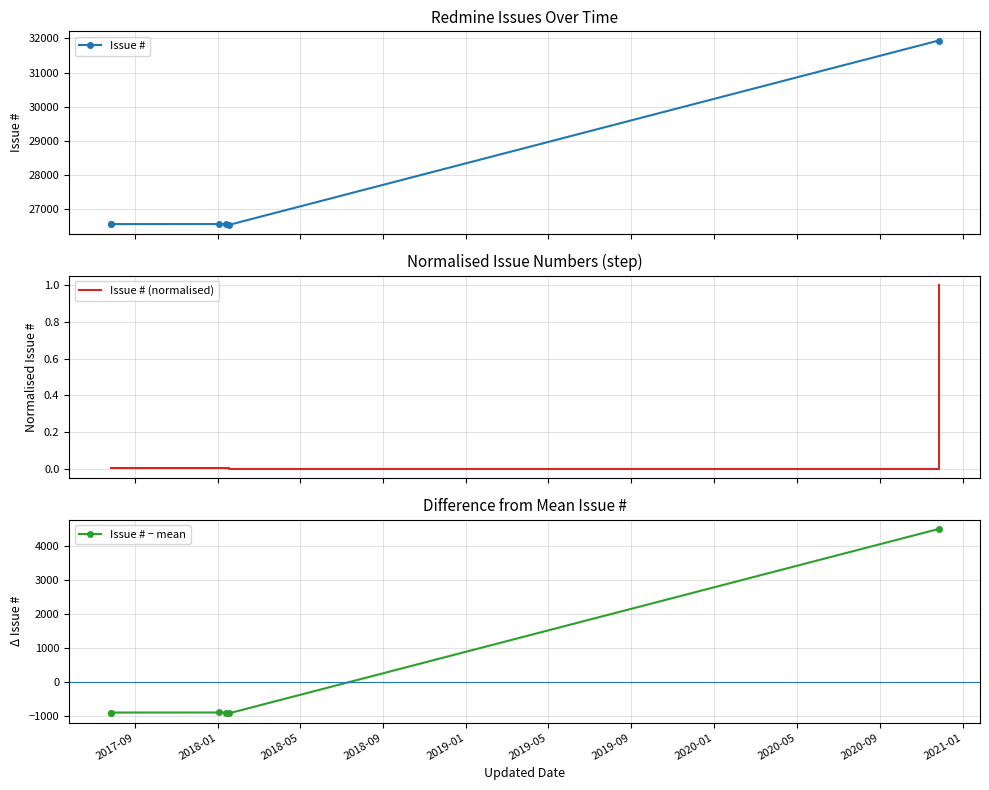

What is the value of the Issue # point at the 2nd from the left?

26554.0